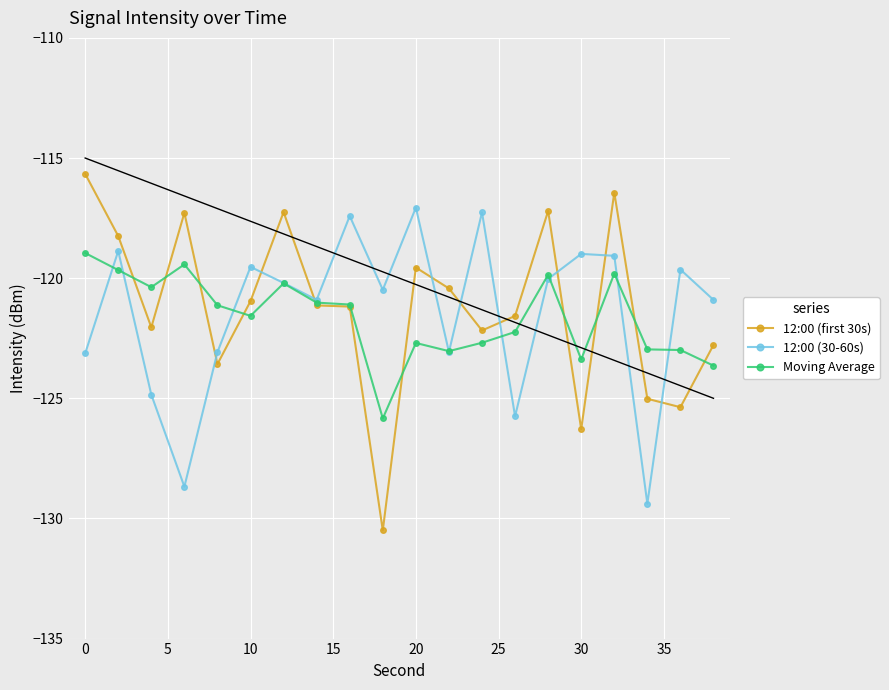

True or false: 12:00 (first 30s) has a value of -192.5 at 10.

False